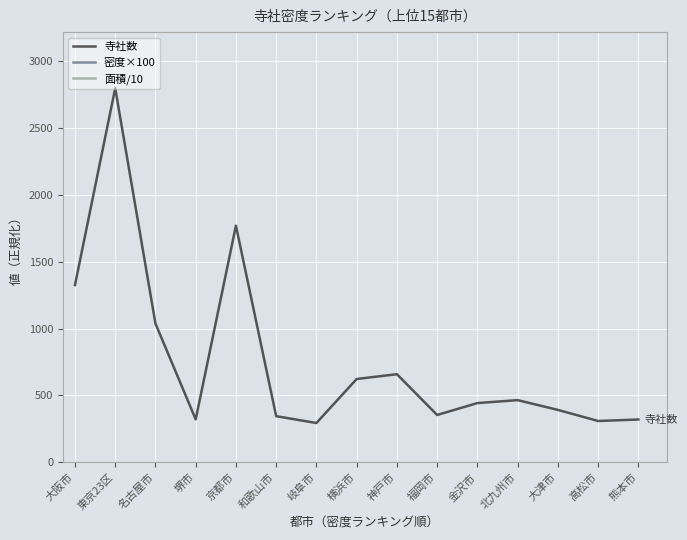

What is the sum of the 密度×100 values at 高松市 and 大阪市?

318753.5